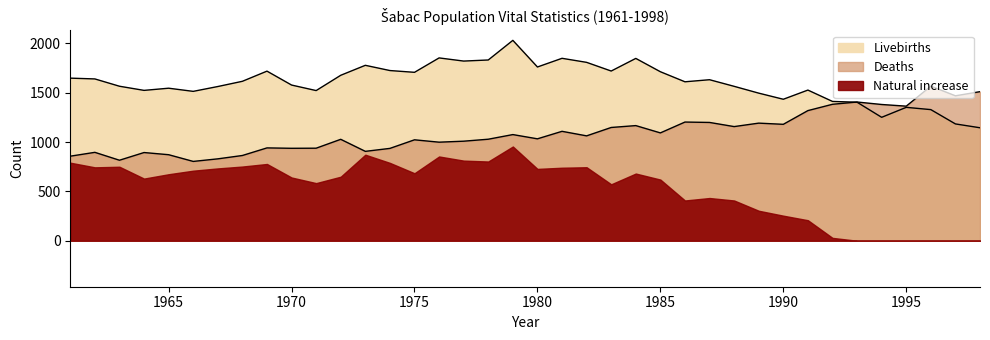

True or false: Deaths and Livebirths intersect in this chart.

True